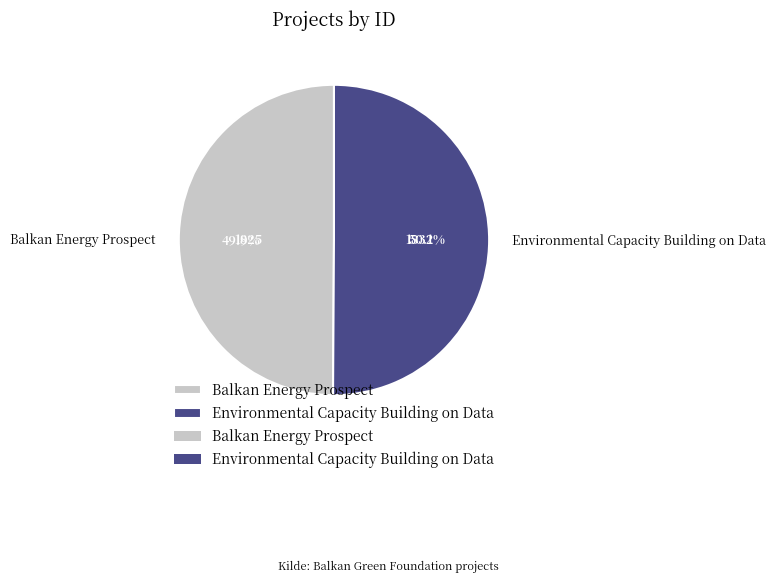

Approximately how many times larger is the value at Balkan Energy Prospect compared to Environmental Capacity Building on Data?

1.0